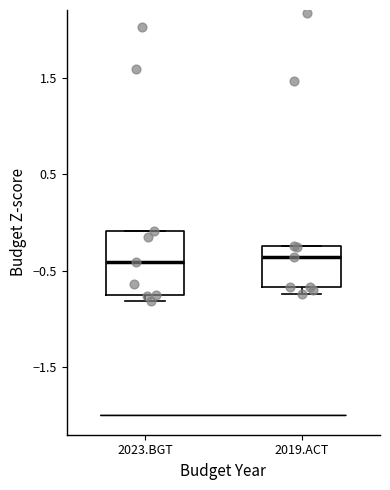

Reading left to right, read every box against the y-axis: the position of its median line, the range the box covers, and the ends of its whiskers. The values are not printed on the chart, so give them approximately, as read against the axis.

2023.BGT: median -0.4, box -0.7 to -0.1, whiskers -0.8 to -0.1
2019.ACT: median -0.4, box -0.7 to -0.2, whiskers -0.7 (just below the box's lower edge) to -0.2